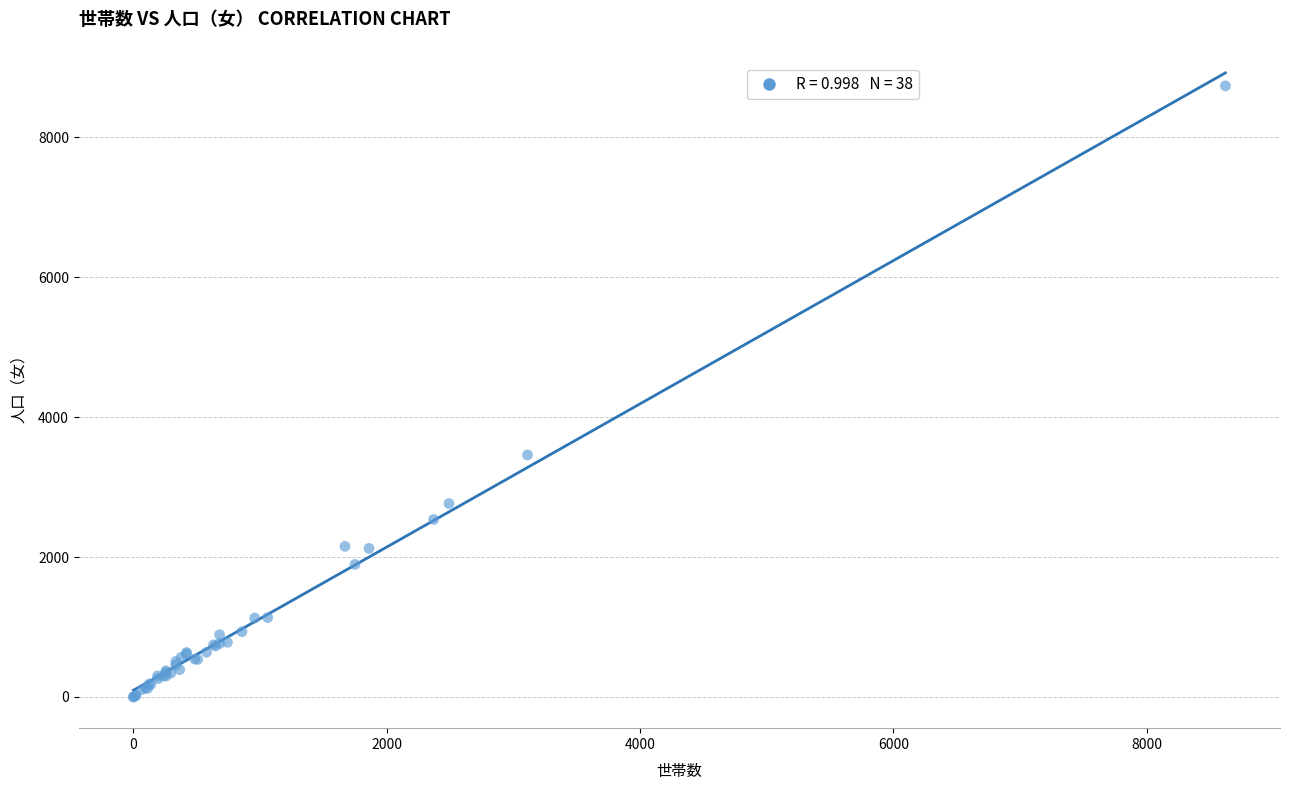

What Y value in the scatter plot is closest to 4368?

3460